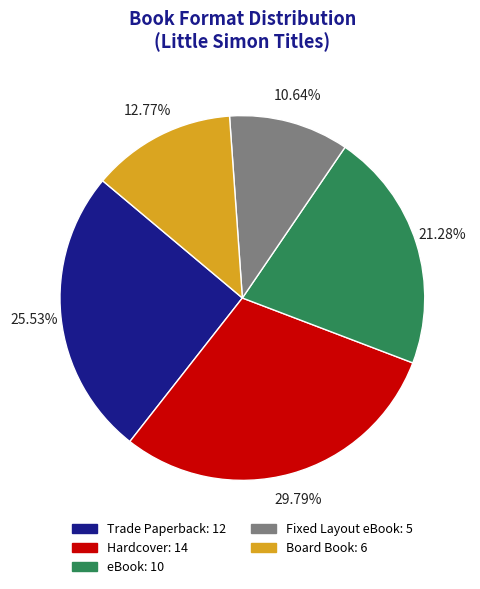

To the nearest percent, what is the average slice percentage?

20%